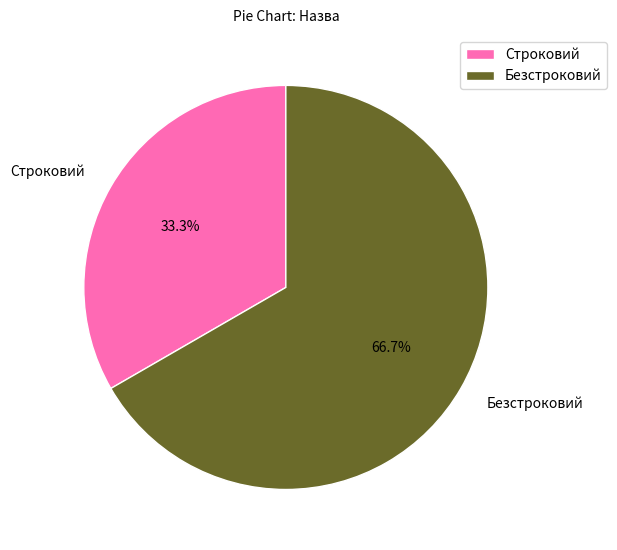

What is the majority slice?

Безстроковий